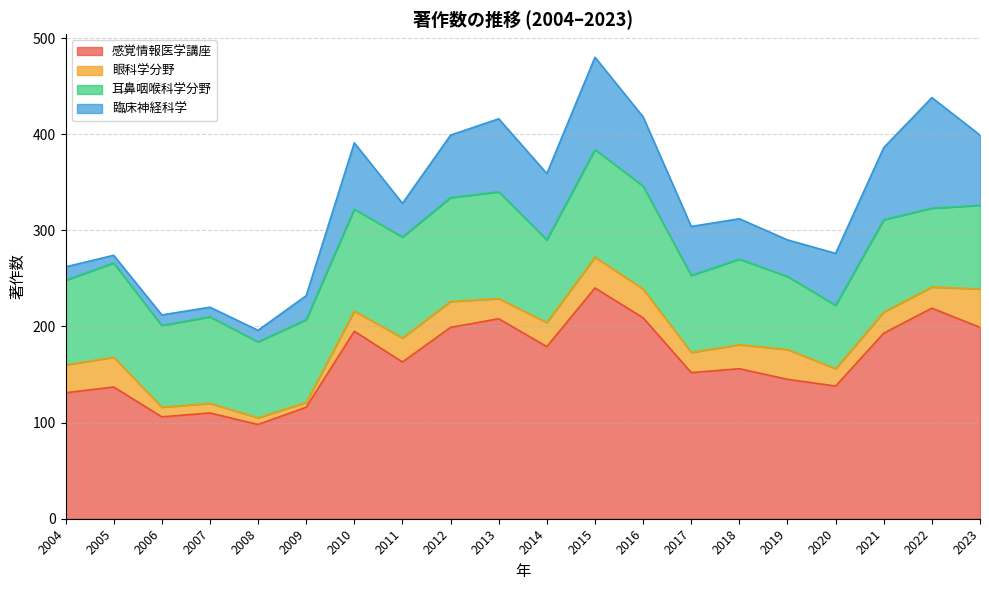

True or false: 臨床神経科学 and 感覚情報医学講座 cross at least once.

False